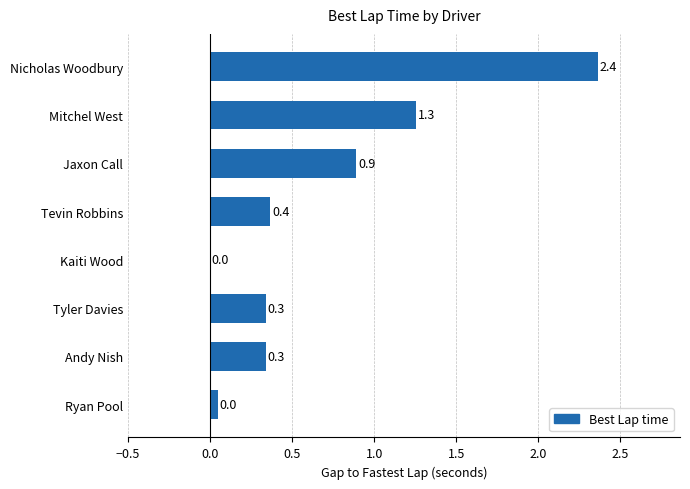

True or false: the data shows 0.4 at Tevin Robbins.

True